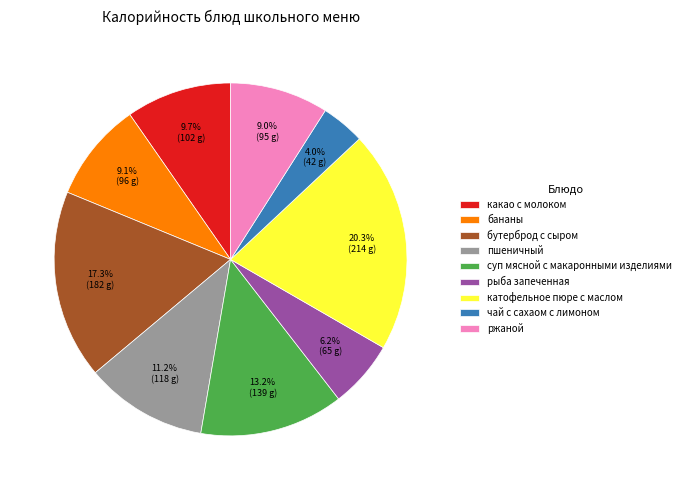

Which has a higher value, бананы or суп мясной с макаронными изделиями?

суп мясной с макаронными изделиями